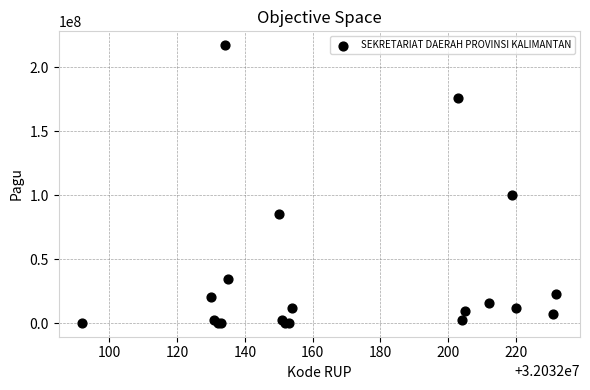

What Y value in the scatter plot is closest to 108800000?

99958000